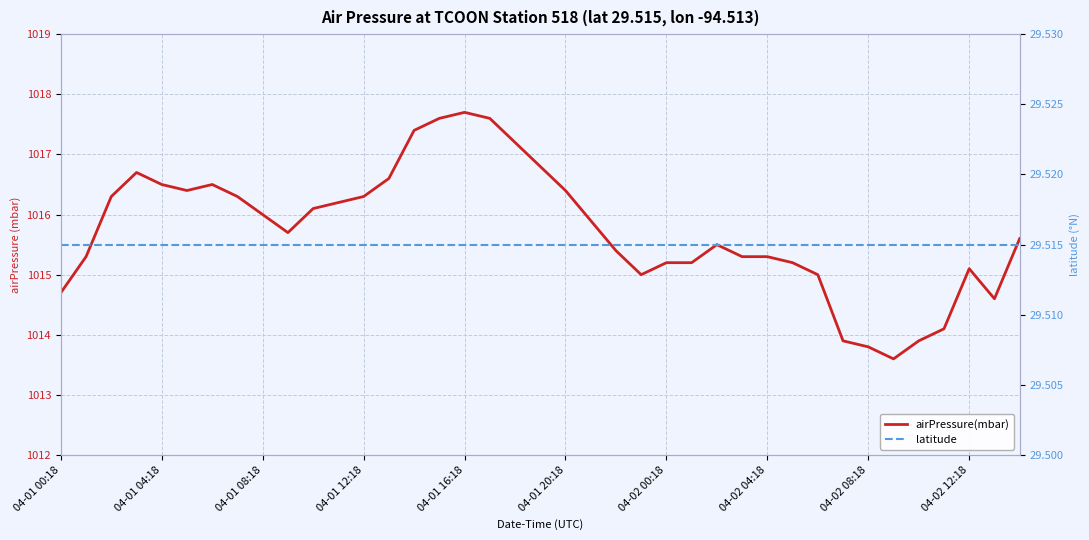

Count the number of data series in this chart.

2